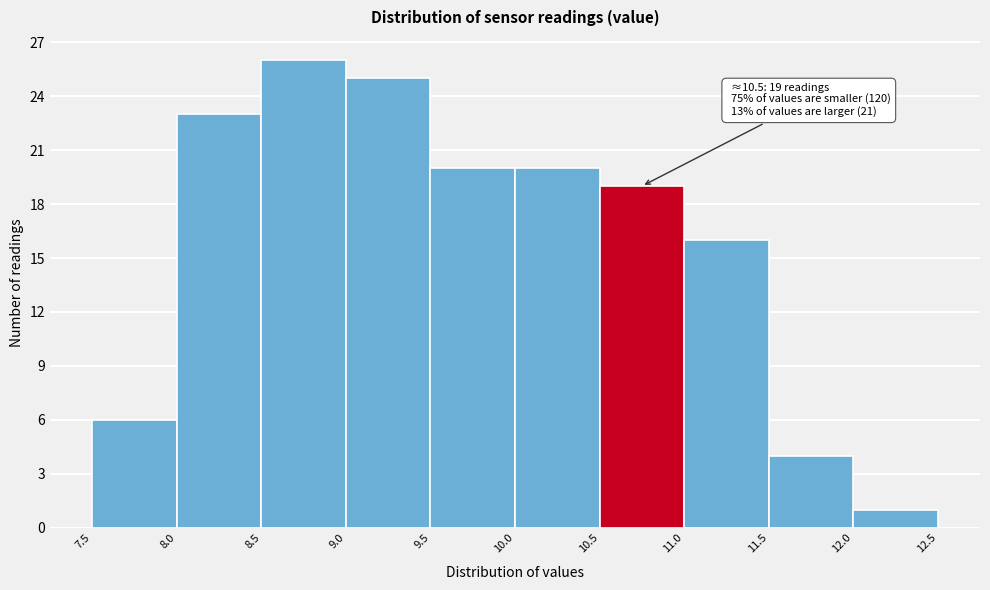

Over which range of the x-axis is the bar tallest?

8.5 to 9.0